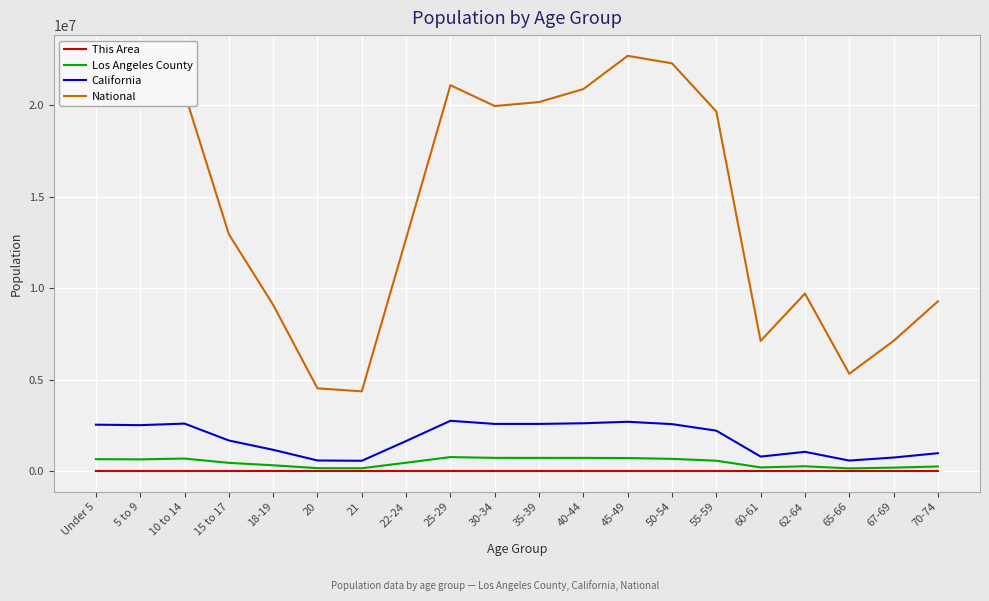

What is the difference between the highest and lowest values at 30-34?

19961694